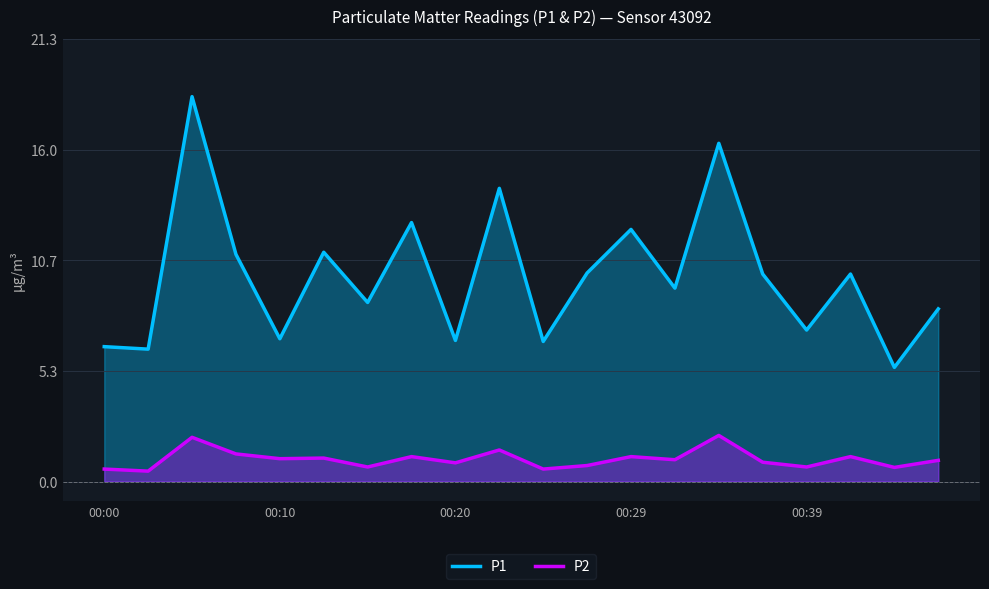

True or false: P2 has a value of 0.6 at 00:00.

True